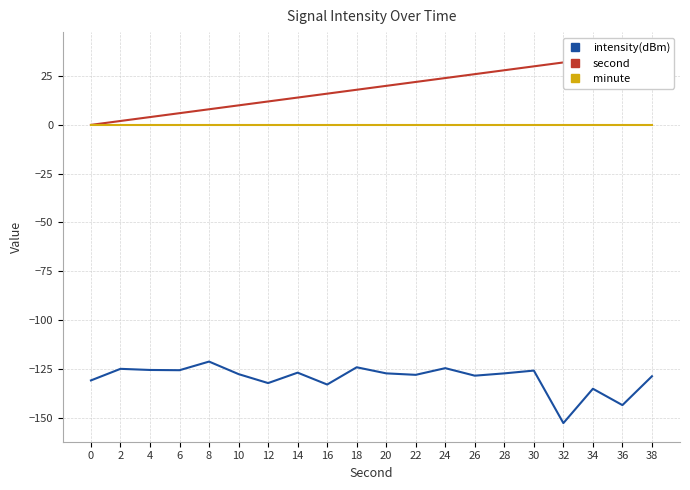

Which has a higher value, 28 or 8?

8